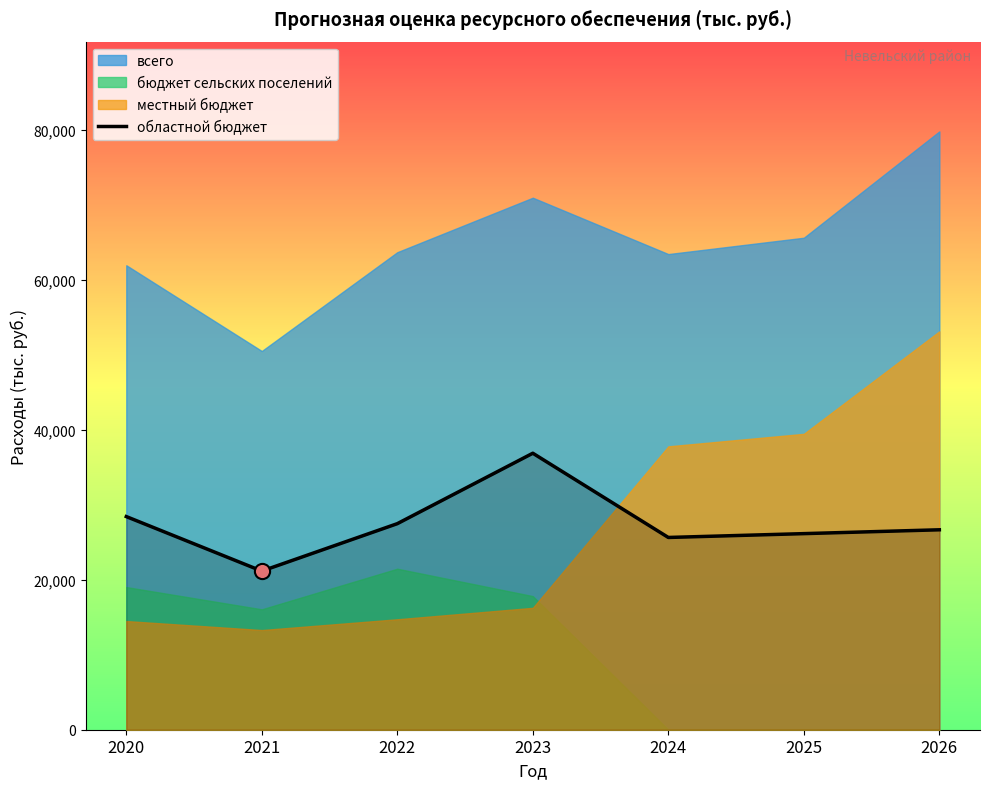

Which has a higher value, 2025 or 2024?

2025